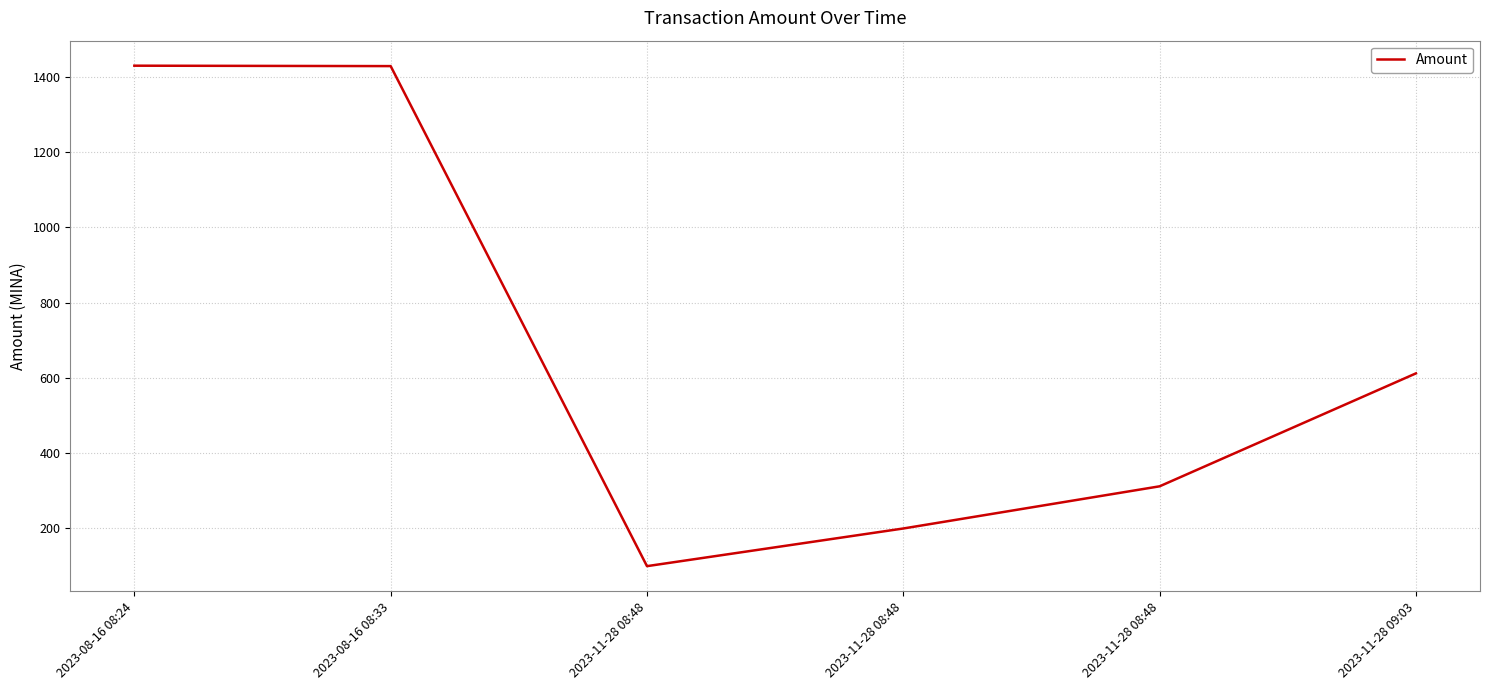

Which label corresponds to the smallest value in the chart?

2023-11-28 08:48